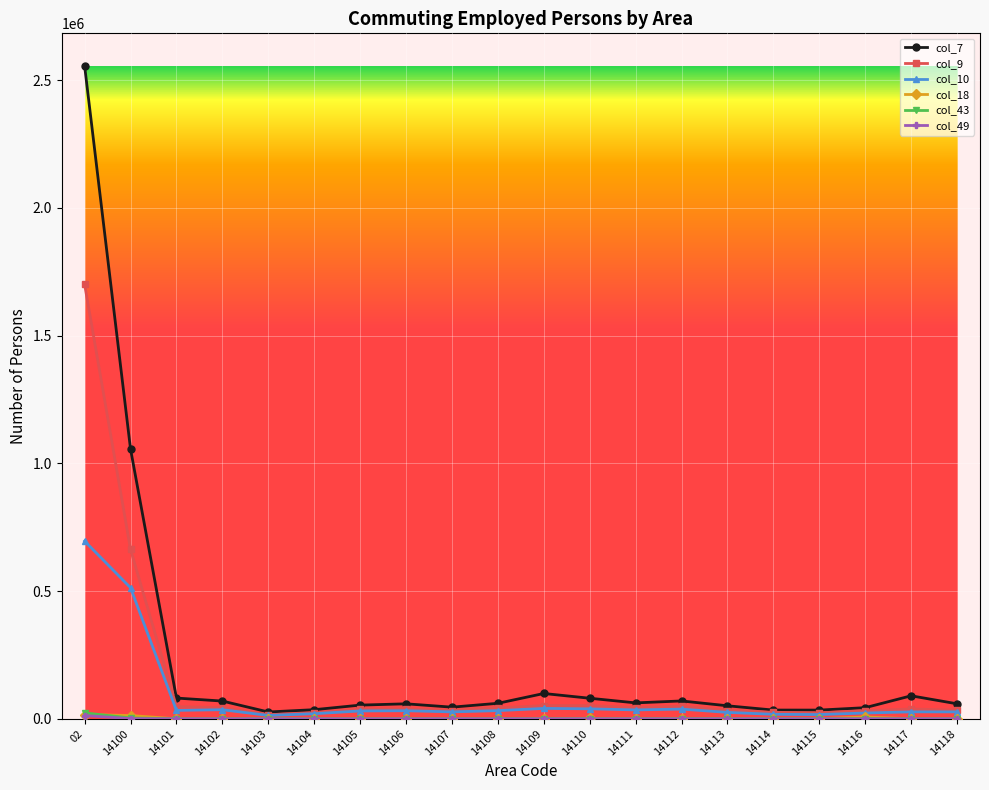

Which series has the widest spread of values?

col_7